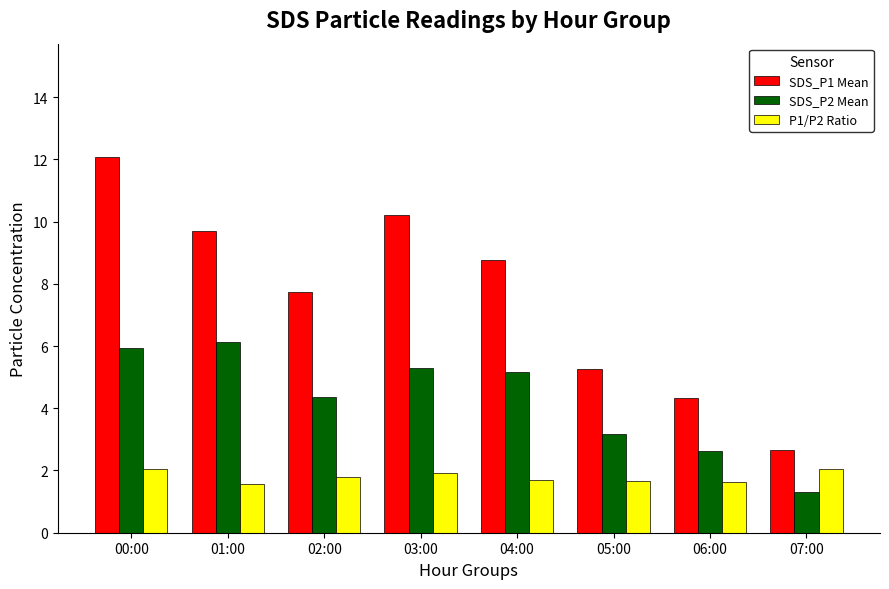

What is the sum of all SDS_P2 Mean values?

34.0